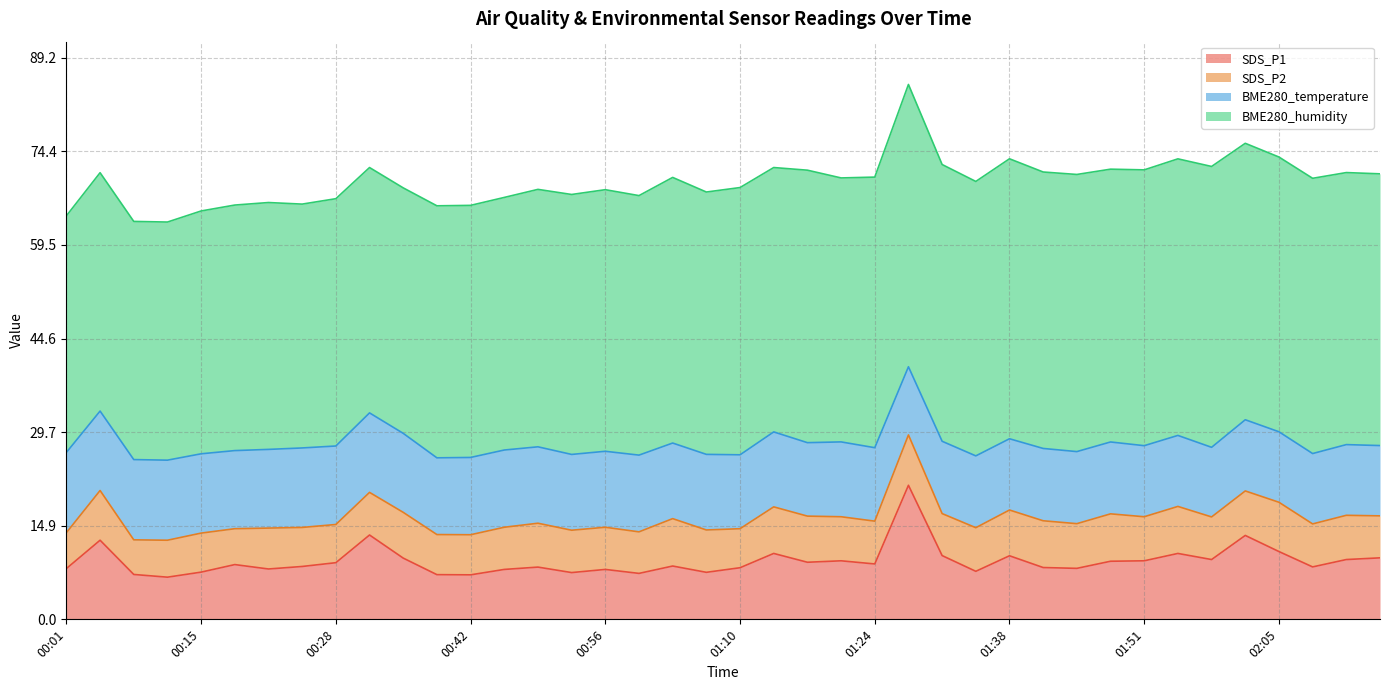

What is the highest value of the BME280_temperature series?

12.8